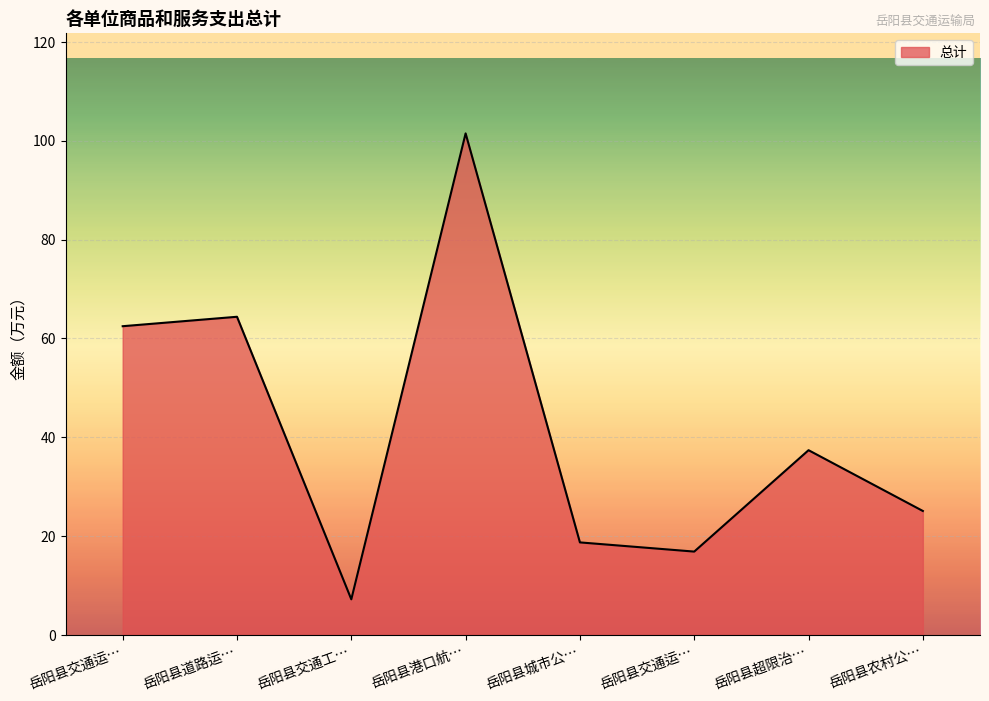

Reading right to left, list all the values displayed in this chart.

25.1	37.4	16.9	18.7	101.5	7.2	64.4	62.5